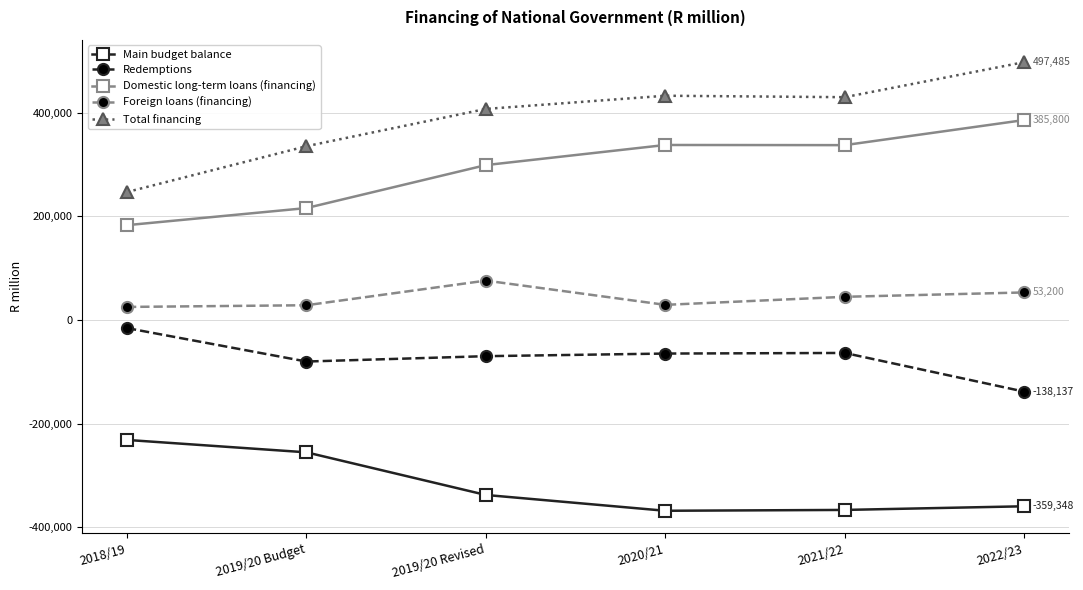

What is the difference between the highest and lowest values at 2019/20 Revised?

744759